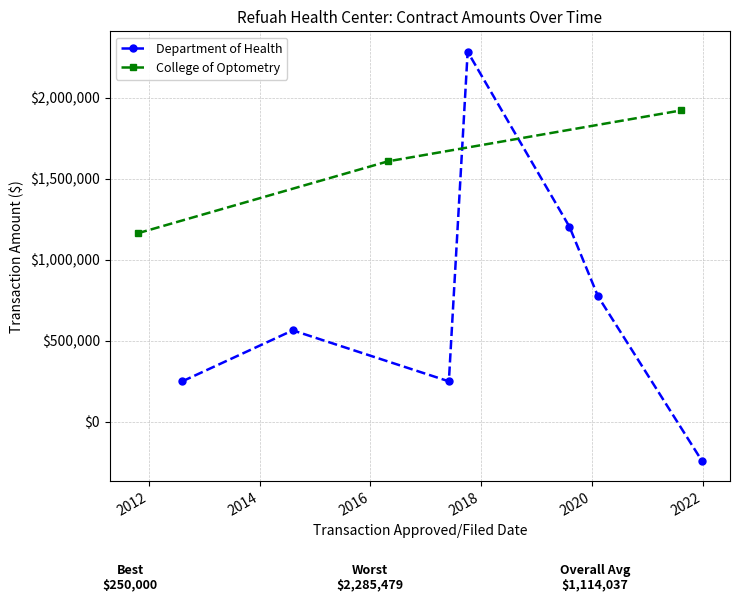

What is the value of the College of Optometry point at the 2nd from the left?

1608755.2